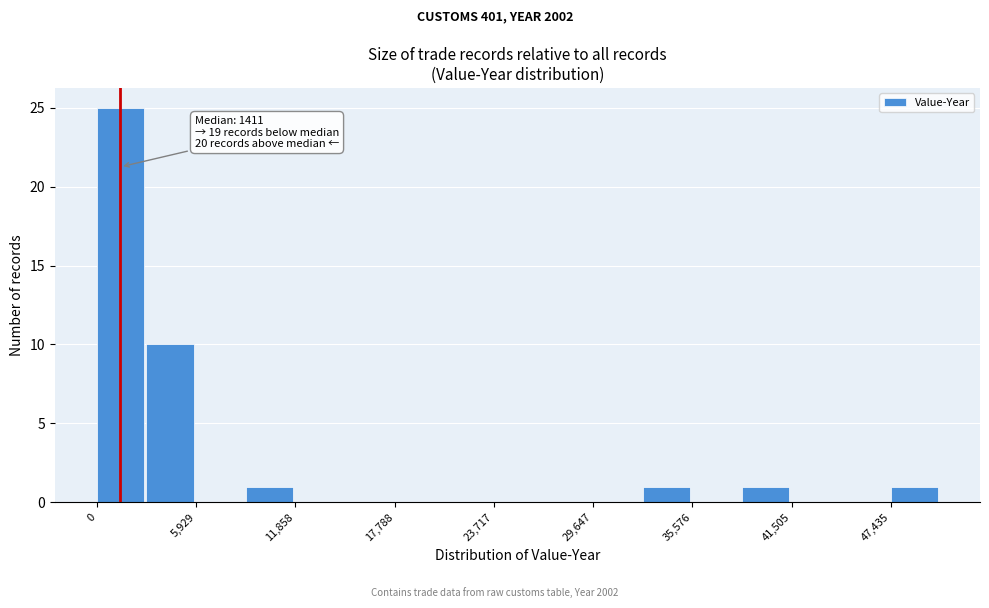

Read against the x-axis, roughly where is the centre of the tallest bar?

1000